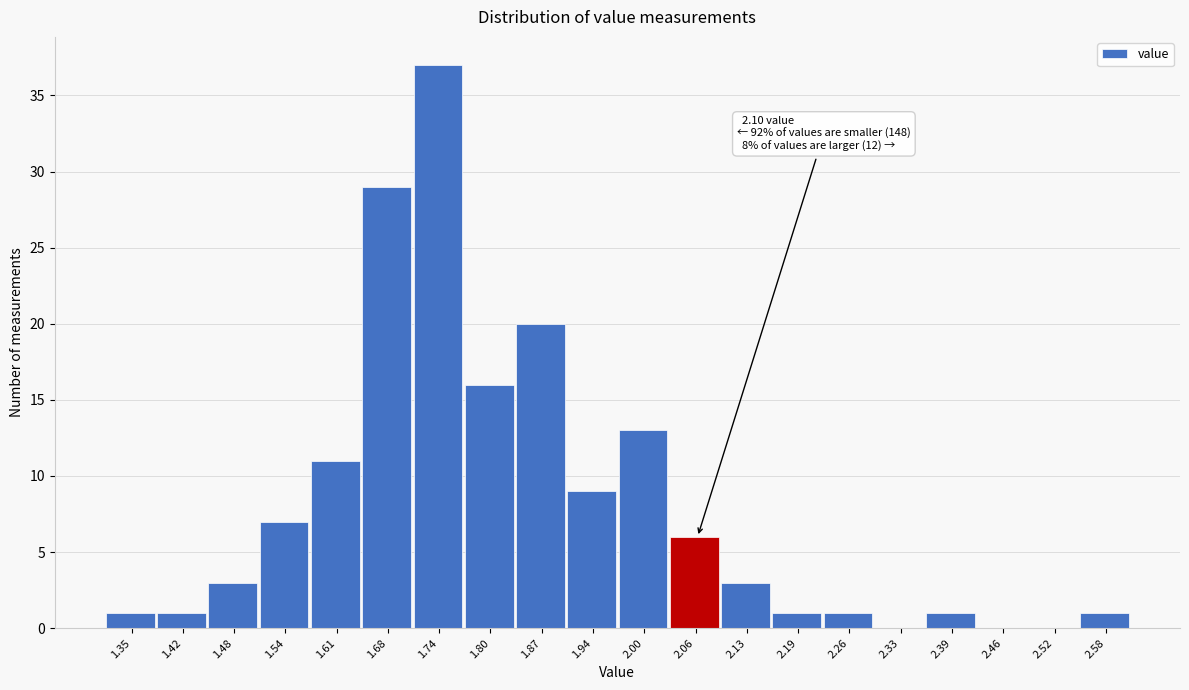

Reading left to right, what are all the values shown in this chart?

1.35=1	1.42=1	1.48=3	1.54=7	1.61=11	1.68=29	1.74=37	1.80=16	1.87=20	1.94=9	2.00=13	2.06=6	2.13=3	2.19=1	2.26=1	2.33=0	2.39=1	2.46=0	2.52=0	2.58=1